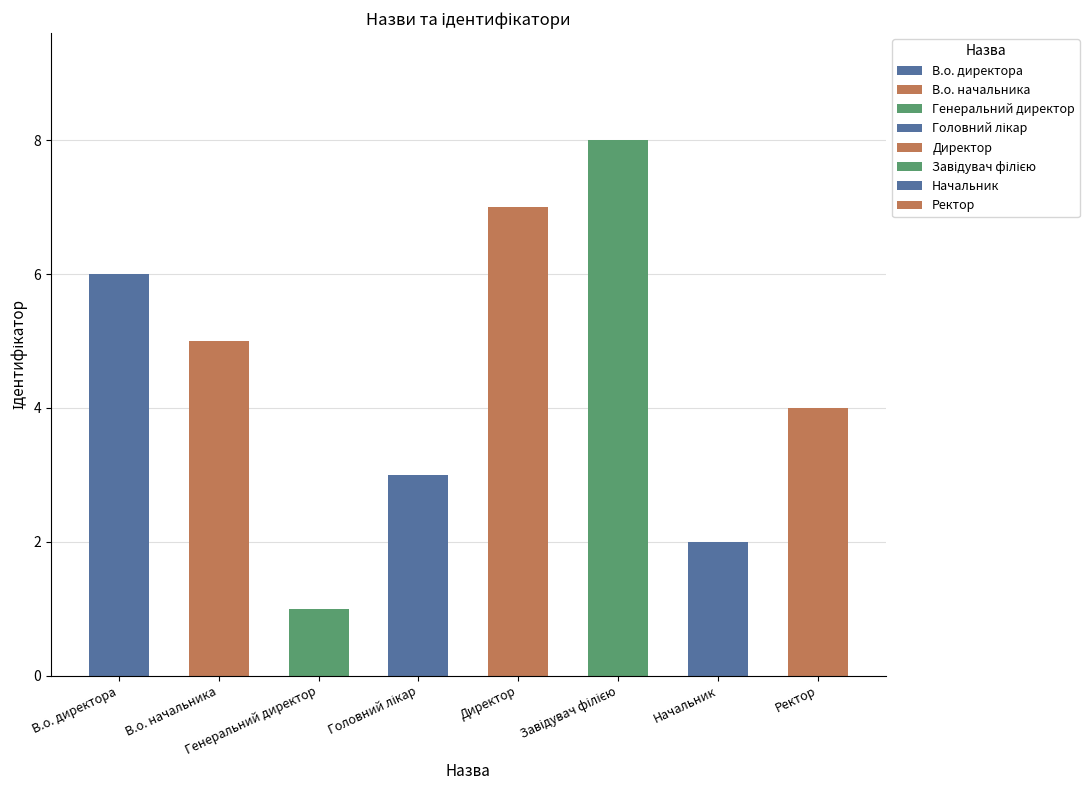

At which category does the chart reach its minimum across all series?

Генеральний директор